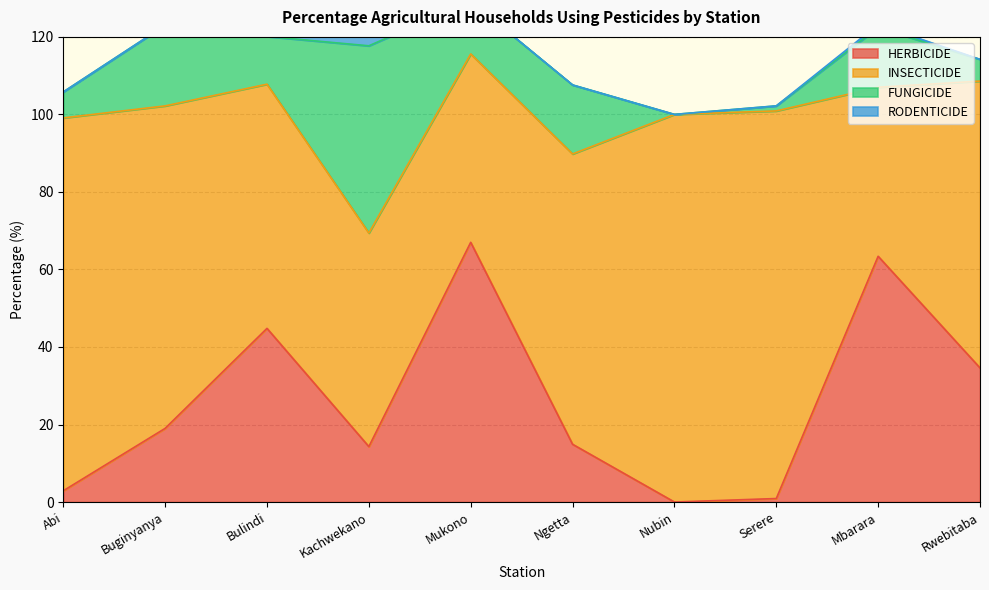

What is the spread (max minus min) of values at Abi?

96.2